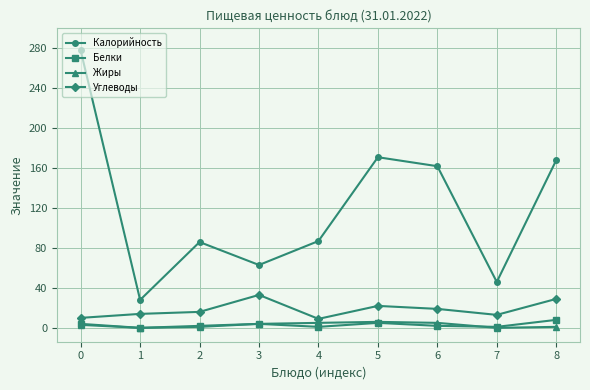

What are all the series names shown in the legend?

Калорийность, Белки, Жиры, Углеводы